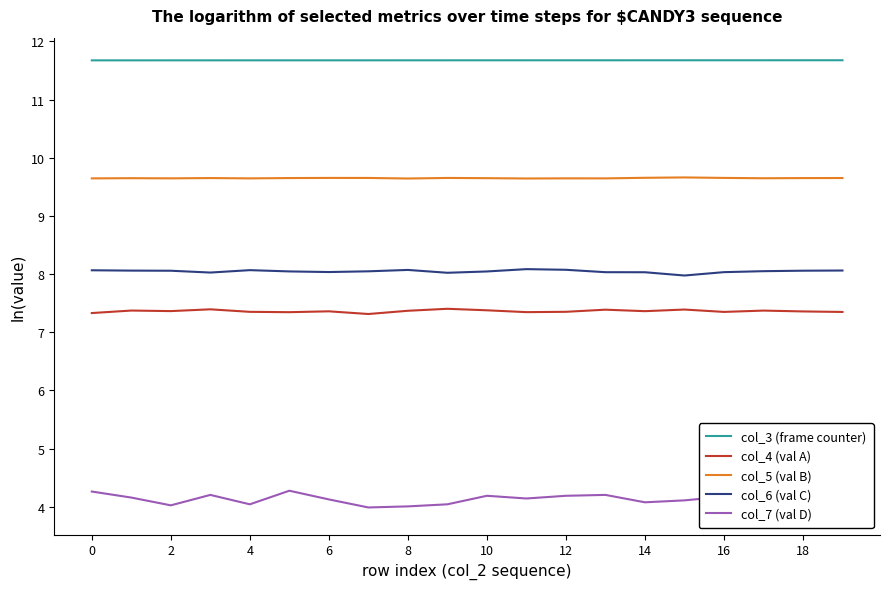

How many categories are shown in the chart?

20